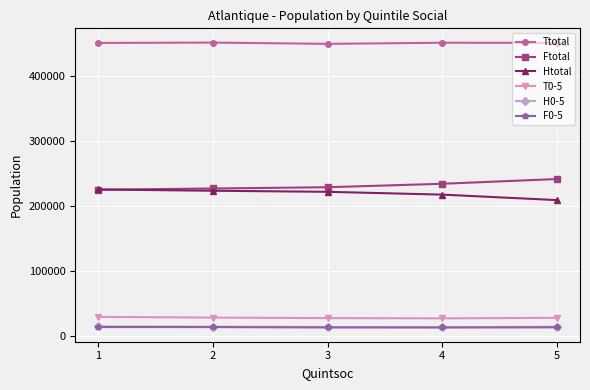

How many values in the H0-5 series are below 14755?

2